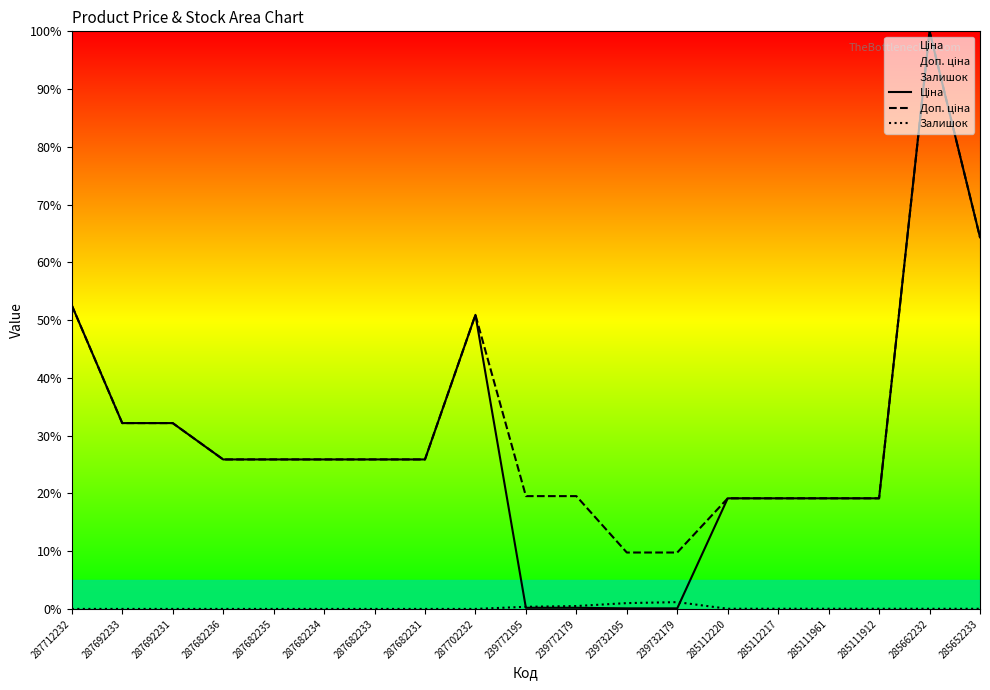

The Залишок series shows 0.0 at 285652233. True or false?

False